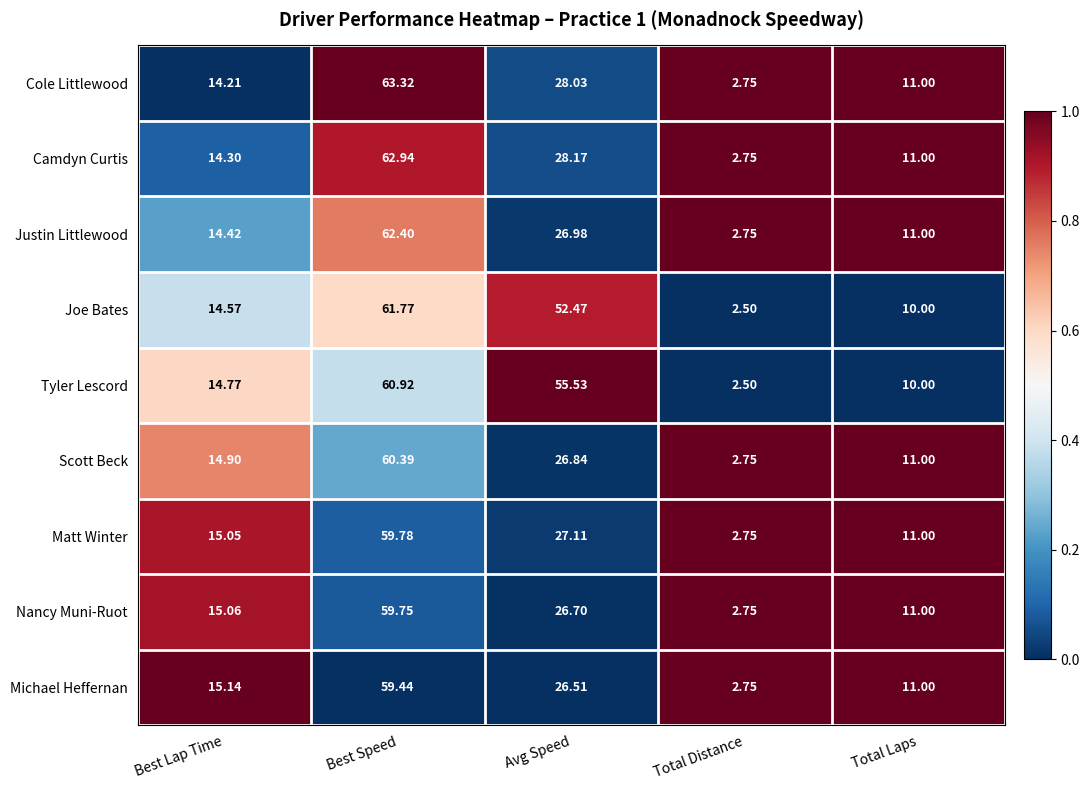

Which series has the widest spread of values?

Cole Littlewood